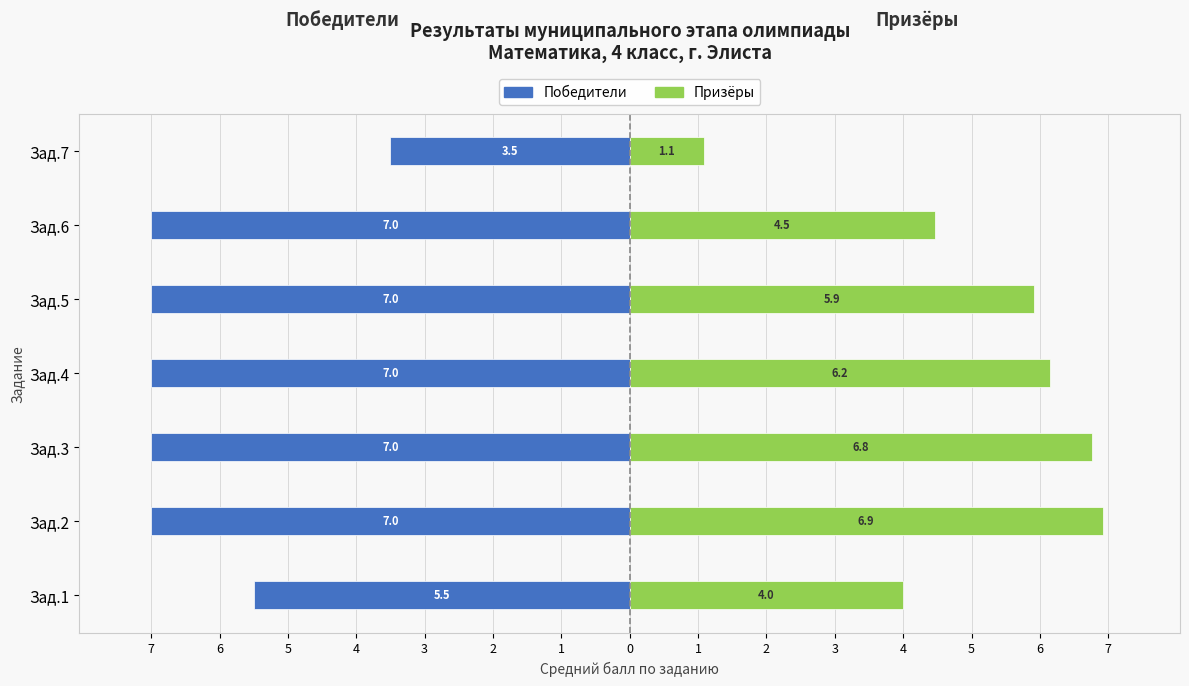

How many categories are shown in the chart?

7